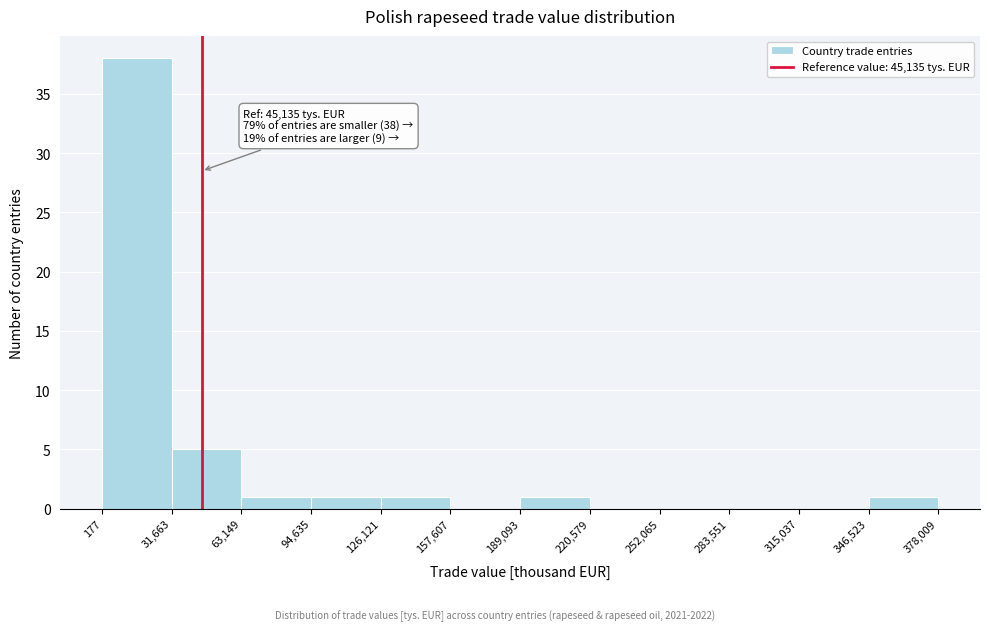

Which range on the x-axis has the tallest bar?

177 to 31,663